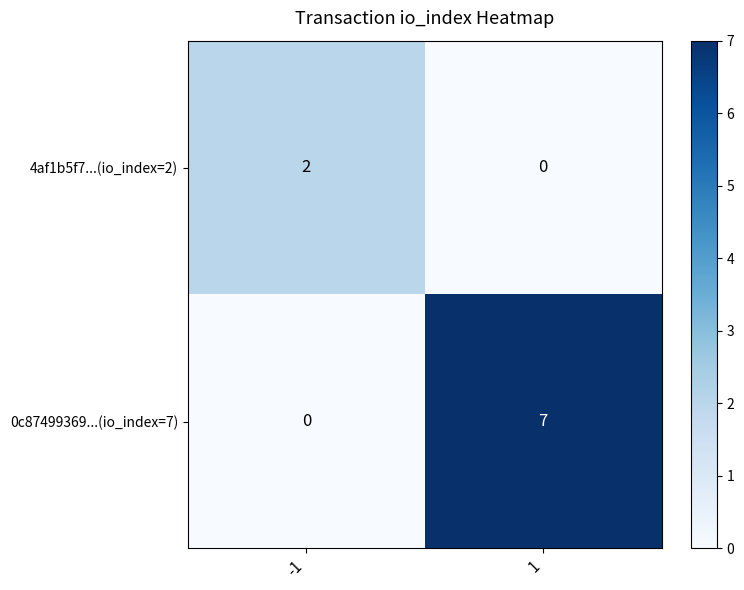

Reading left to right, list all the values displayed in this chart.

4af1b5f7...(io_index=2): -1=2	1=0
0c87499369...(io_index=7): -1=0	1=7